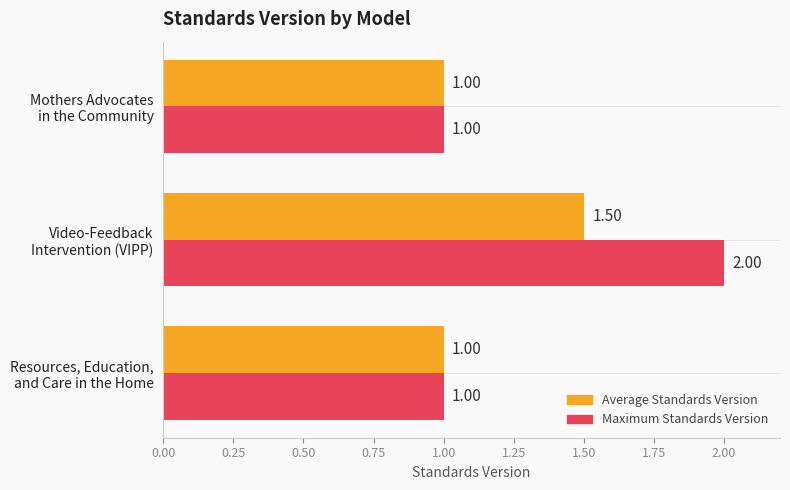

Which series has the widest spread of values?

Maximum Standards Version